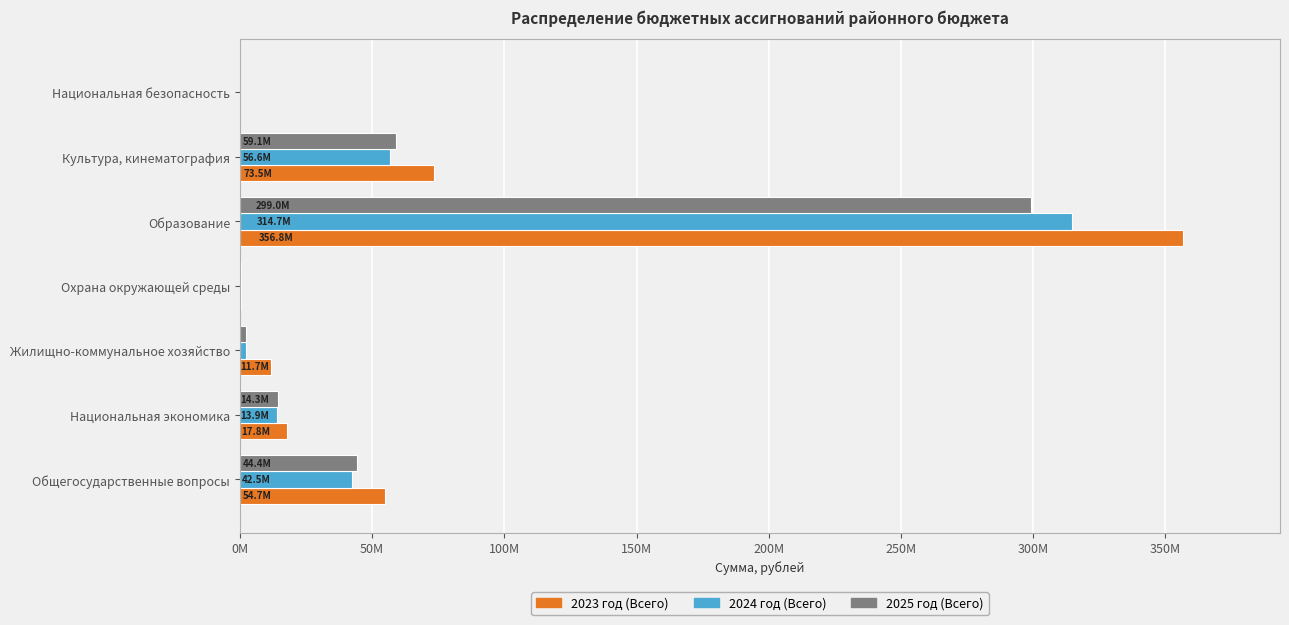

What are all the series names shown in the legend?

2023 год (Всего), 2024 год (Всего), 2025 год (Всего)